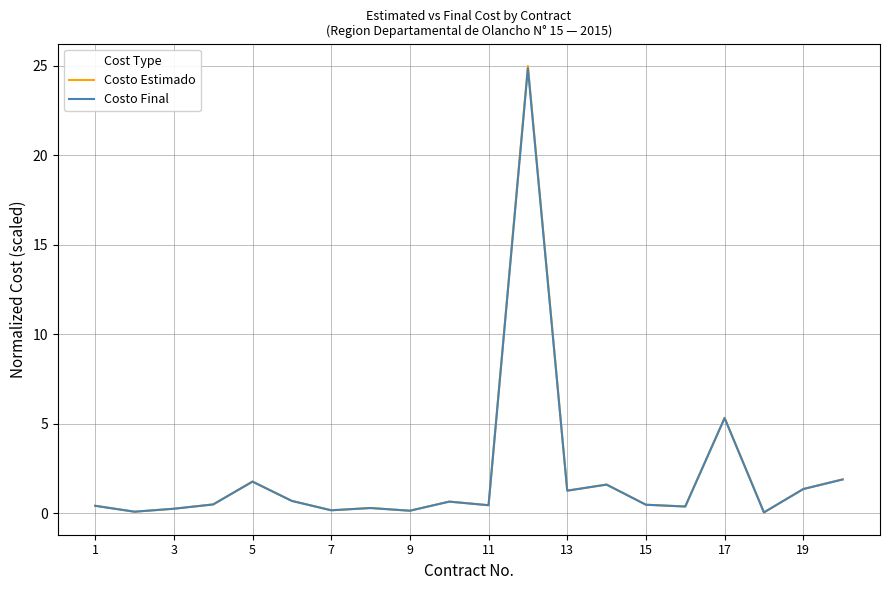

Which series has the largest range (max minus min)?

Costo Estimado